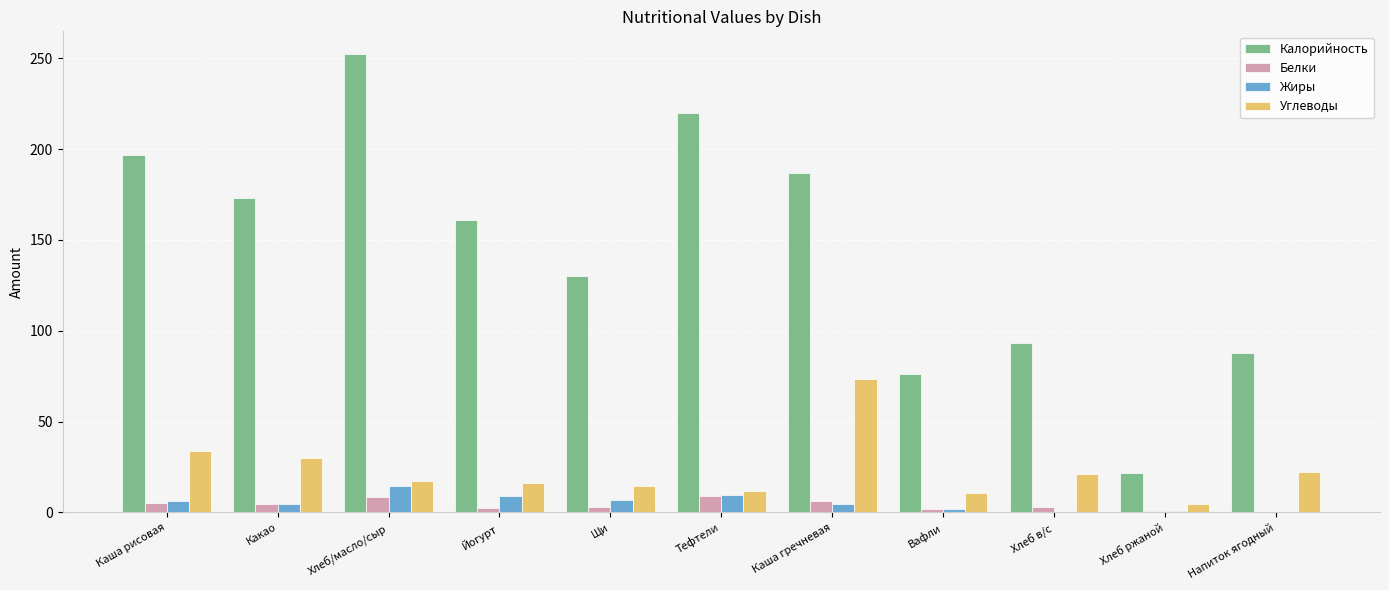

How many data points in Углеводы are above 17?

6